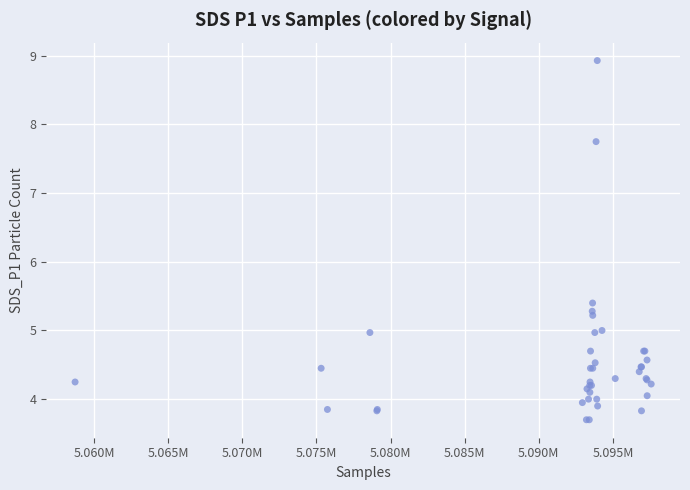

What Y value in the scatter plot is closest to 6?

5.4